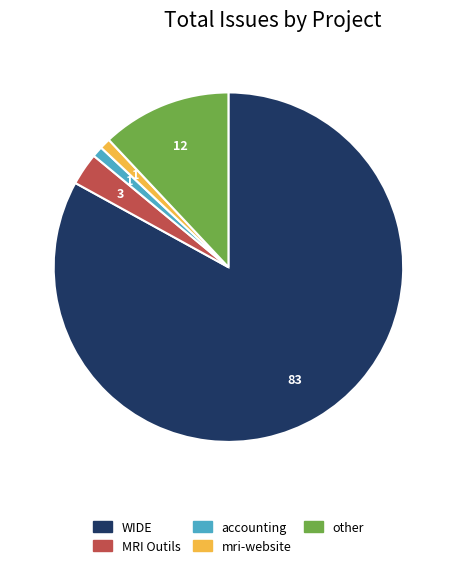

Between other and mri-website, which is larger?

other